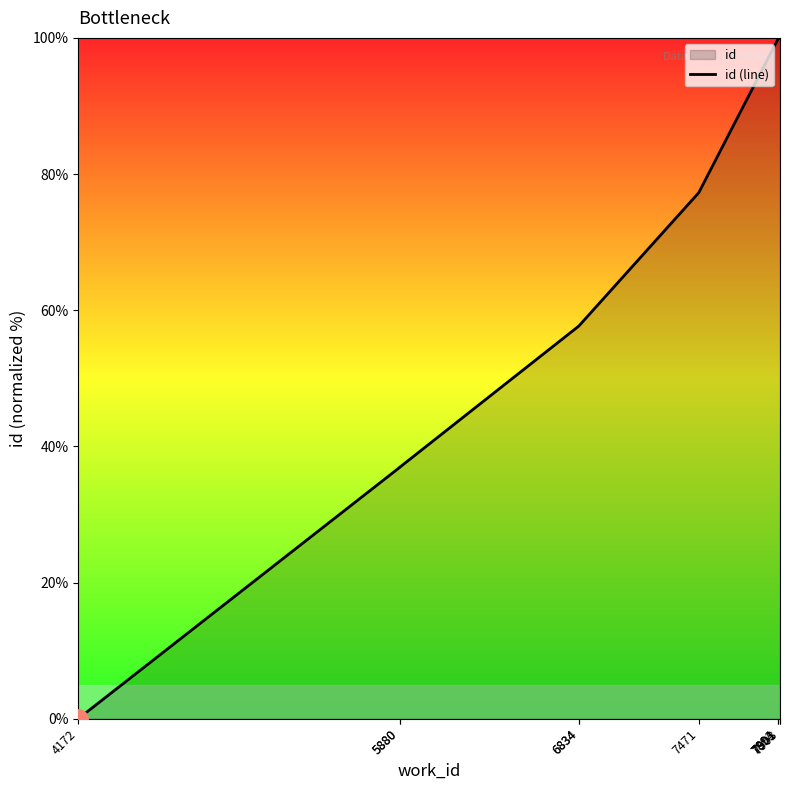

What is the sum of the values at 7901 and 6834?

157.7